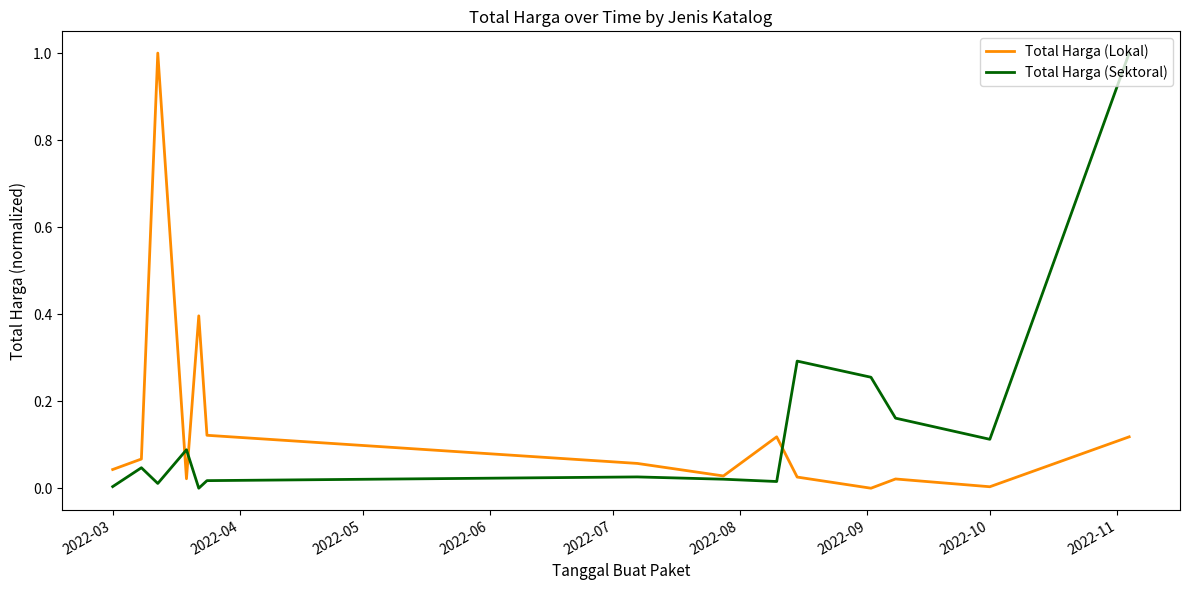

What is the maximum value for Total Harga (Lokal)?

1.0